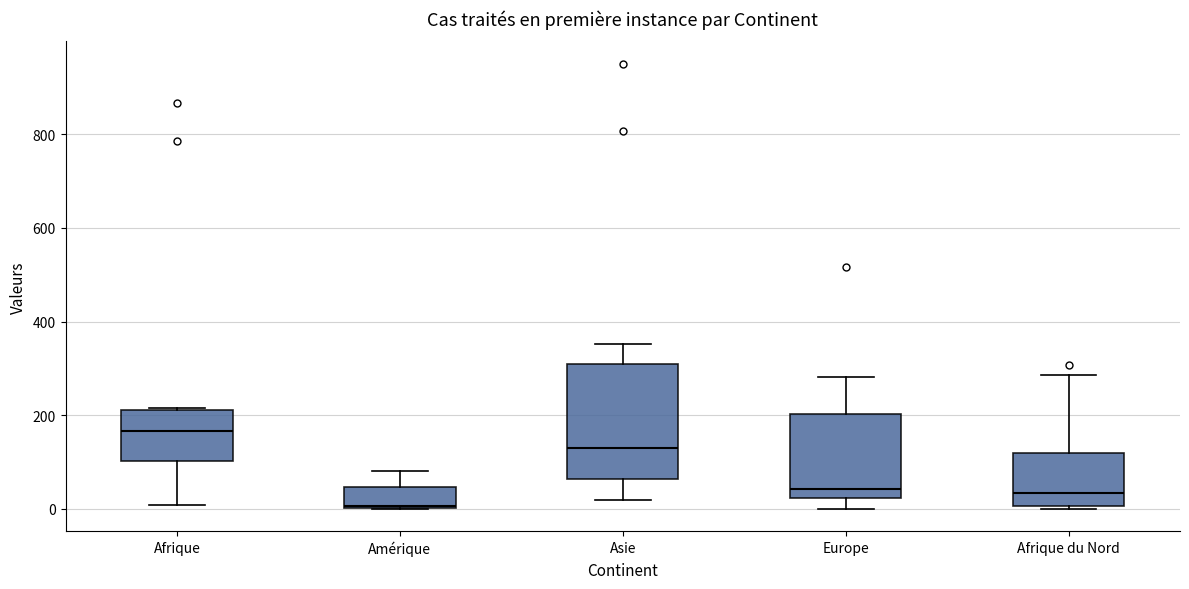

Reading left to right, read every box against the y-axis: the position of its median line, the range the box covers, and the ends of its whiskers. The values are not printed on the chart, so give them approximately, as read against the axis.

Afrique: median 160, box 100 to 220, whiskers 0 to 220
Amérique: median 0, box 0 to 40, whiskers 0 to 80
Asie: median 140, box 60 to 320, whiskers 20 to 360
Europe: median 40, box 20 to 200, whiskers 0 to 280
Afrique du Nord: median 40, box 0 to 120, whiskers 0 to 280